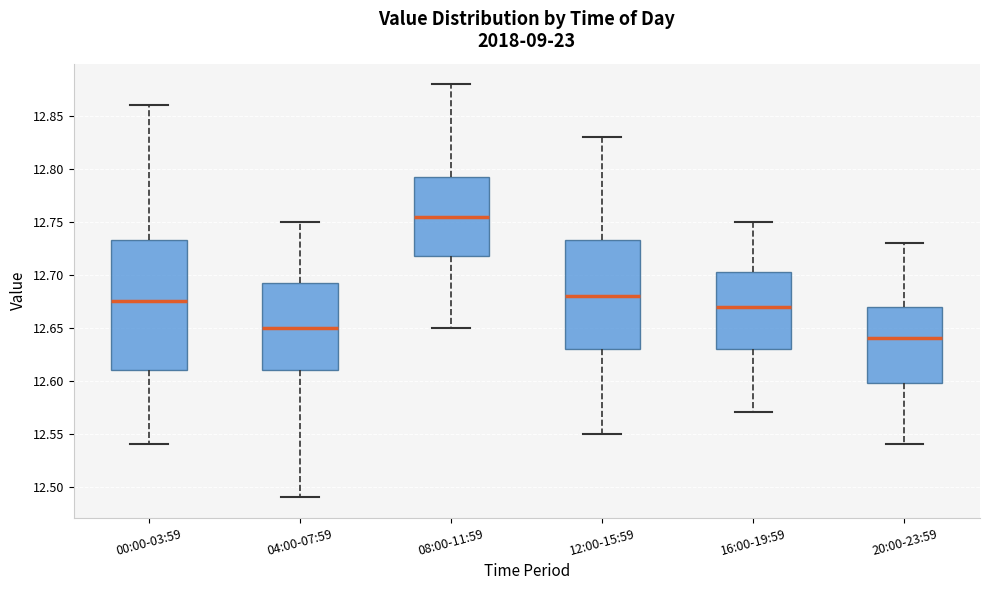

Where does the lower whisker of the box for 12:00-15:59 end on the y-axis? The values are not printed on the chart, so give them approximately, as read against the axis.

12.550